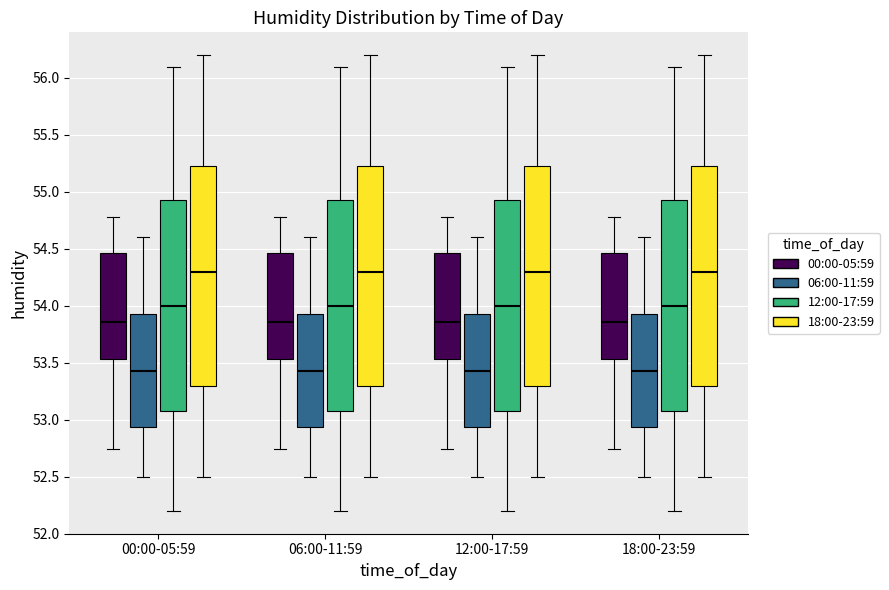

Reading left to right, read every box against the y-axis: the position of its median line, the range the box covers, and the ends of its whiskers. The values are not printed on the chart, so give them approximately, as read against the axis.

00:00-05:59 (00:00-05:59): median 53.85, box 53.55 to 54.45, whiskers 52.75 to 54.80
00:00-05:59 (06:00-11:59): median 53.45, box 52.95 to 53.95, whiskers 52.50 to 54.60
00:00-05:59 (12:00-17:59): median 54.00, box 53.10 to 54.95, whiskers 52.20 to 56.10
00:00-05:59 (18:00-23:59): median 54.30, box 53.30 to 55.25, whiskers 52.50 to 56.20
06:00-11:59 (00:00-05:59): median 53.85, box 53.55 to 54.45, whiskers 52.75 to 54.80
06:00-11:59 (06:00-11:59): median 53.45, box 52.95 to 53.95, whiskers 52.50 to 54.60
06:00-11:59 (12:00-17:59): median 54.00, box 53.10 to 54.95, whiskers 52.20 to 56.10
06:00-11:59 (18:00-23:59): median 54.30, box 53.30 to 55.25, whiskers 52.50 to 56.20
12:00-17:59 (00:00-05:59): median 53.85, box 53.55 to 54.45, whiskers 52.75 to 54.80
12:00-17:59 (06:00-11:59): median 53.45, box 52.95 to 53.95, whiskers 52.50 to 54.60
12:00-17:59 (12:00-17:59): median 54.00, box 53.10 to 54.95, whiskers 52.20 to 56.10
12:00-17:59 (18:00-23:59): median 54.30, box 53.30 to 55.25, whiskers 52.50 to 56.20
18:00-23:59 (00:00-05:59): median 53.85, box 53.55 to 54.45, whiskers 52.75 to 54.80
18:00-23:59 (06:00-11:59): median 53.45, box 52.95 to 53.95, whiskers 52.50 to 54.60
18:00-23:59 (12:00-17:59): median 54.00, box 53.10 to 54.95, whiskers 52.20 to 56.10
18:00-23:59 (18:00-23:59): median 54.30, box 53.30 to 55.25, whiskers 52.50 to 56.20